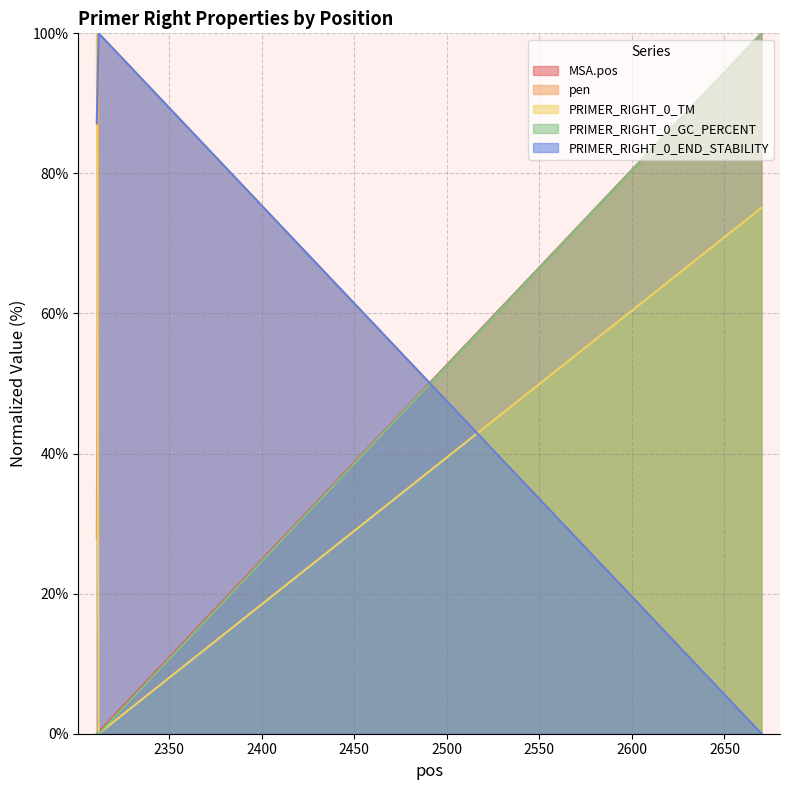

How many lines are shown in the chart?

5